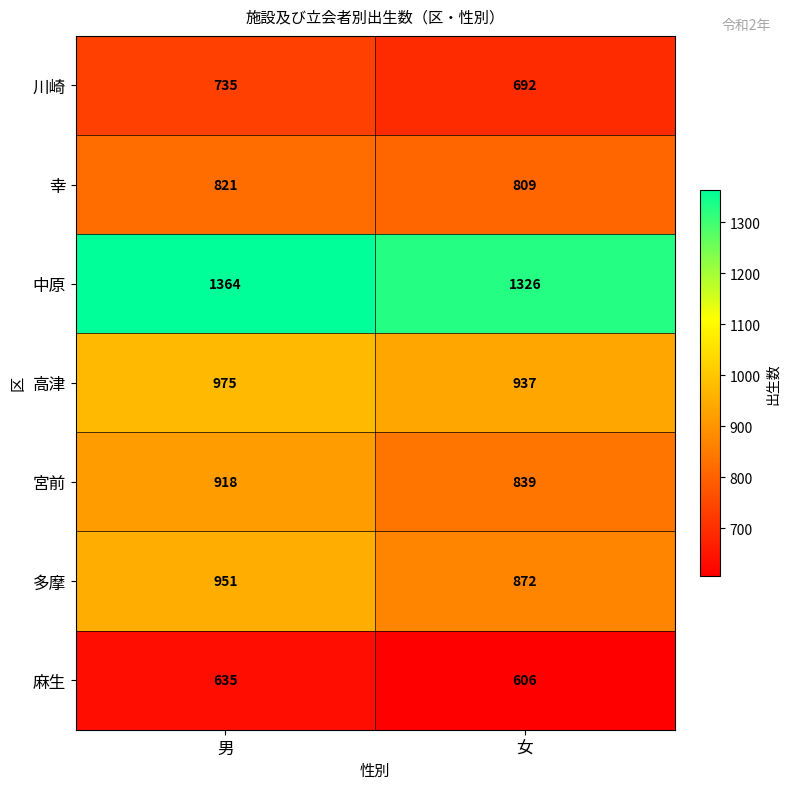

Is it true that 川崎 equals 692 at 女?

True